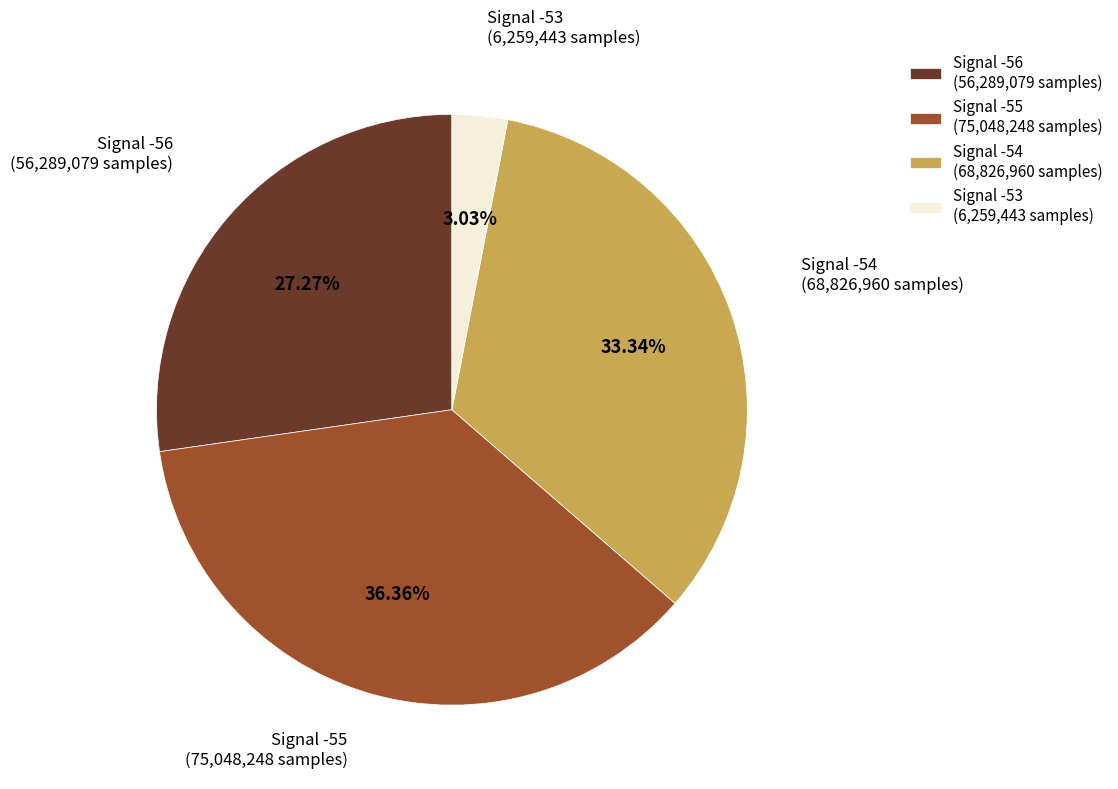

Count the number of slices in the pie.

4